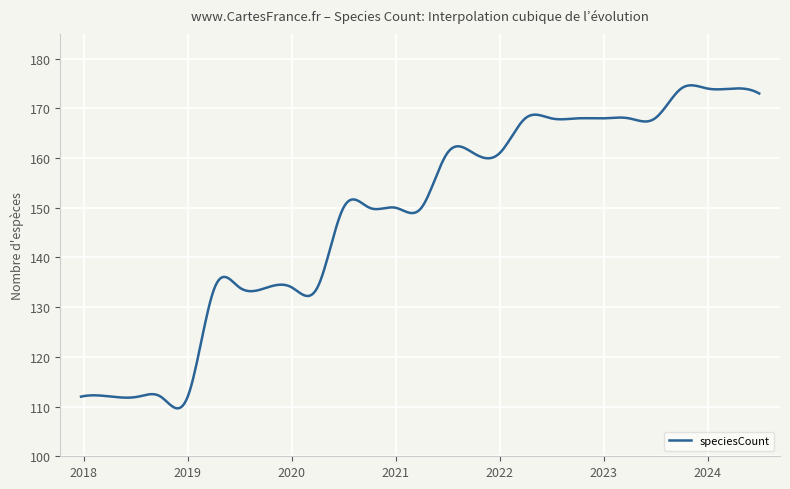

What is the maximum value shown in the chart?

174.6